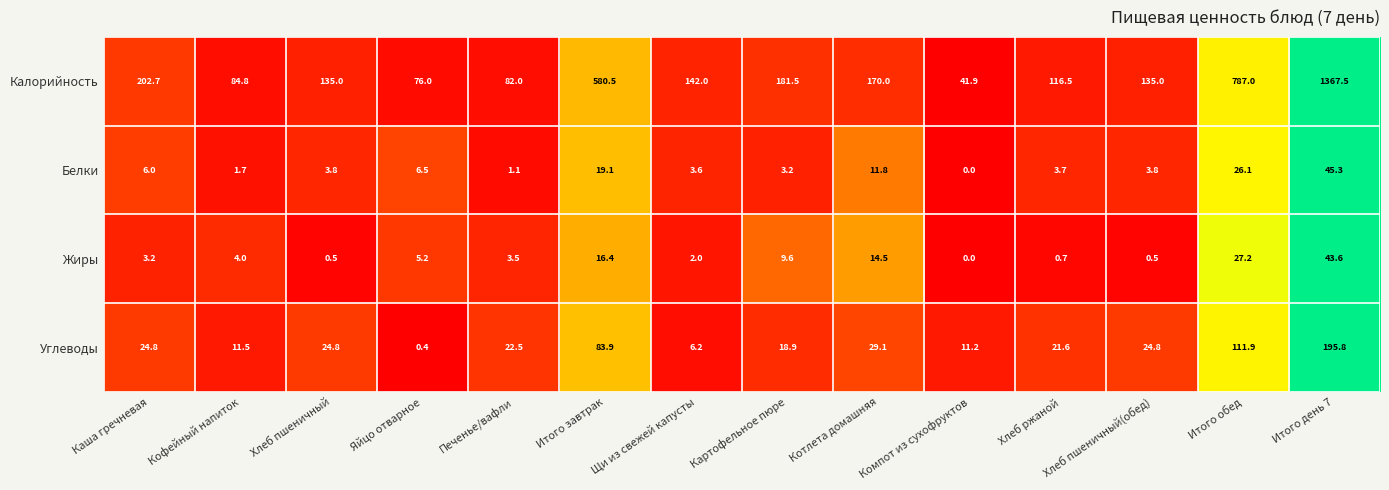

Is it true that Белки equals 2.9 at Кофейный напиток?

False